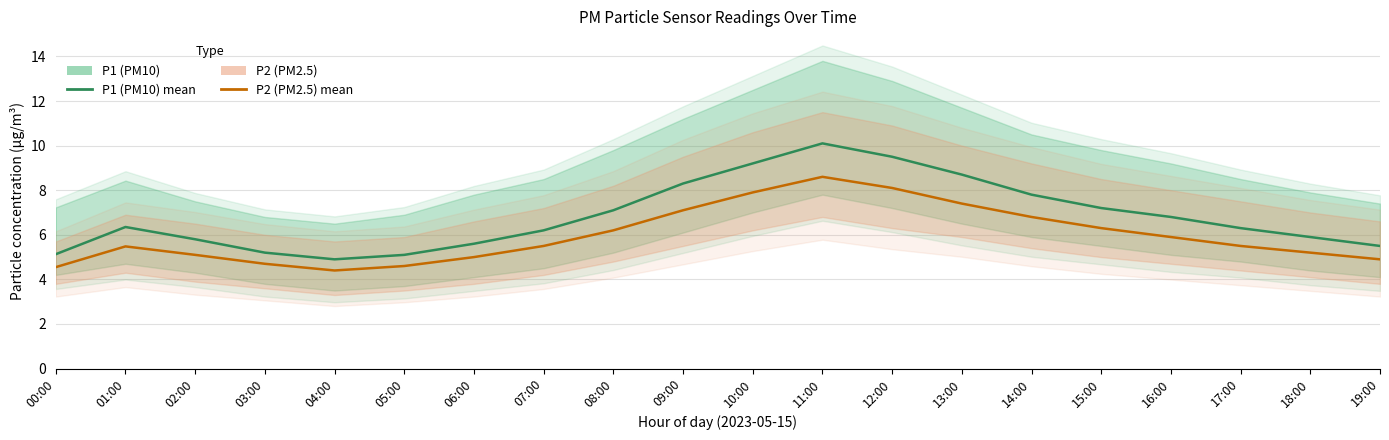

Does the chart have visible grid lines?

Yes